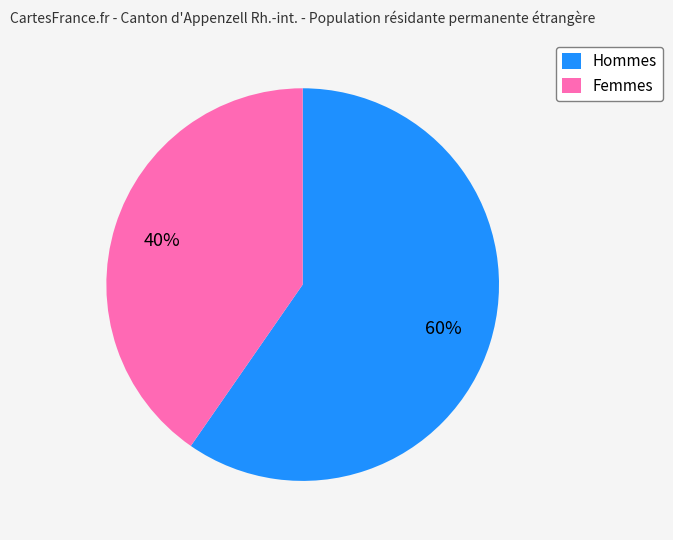

How many slices are in this pie chart?

2